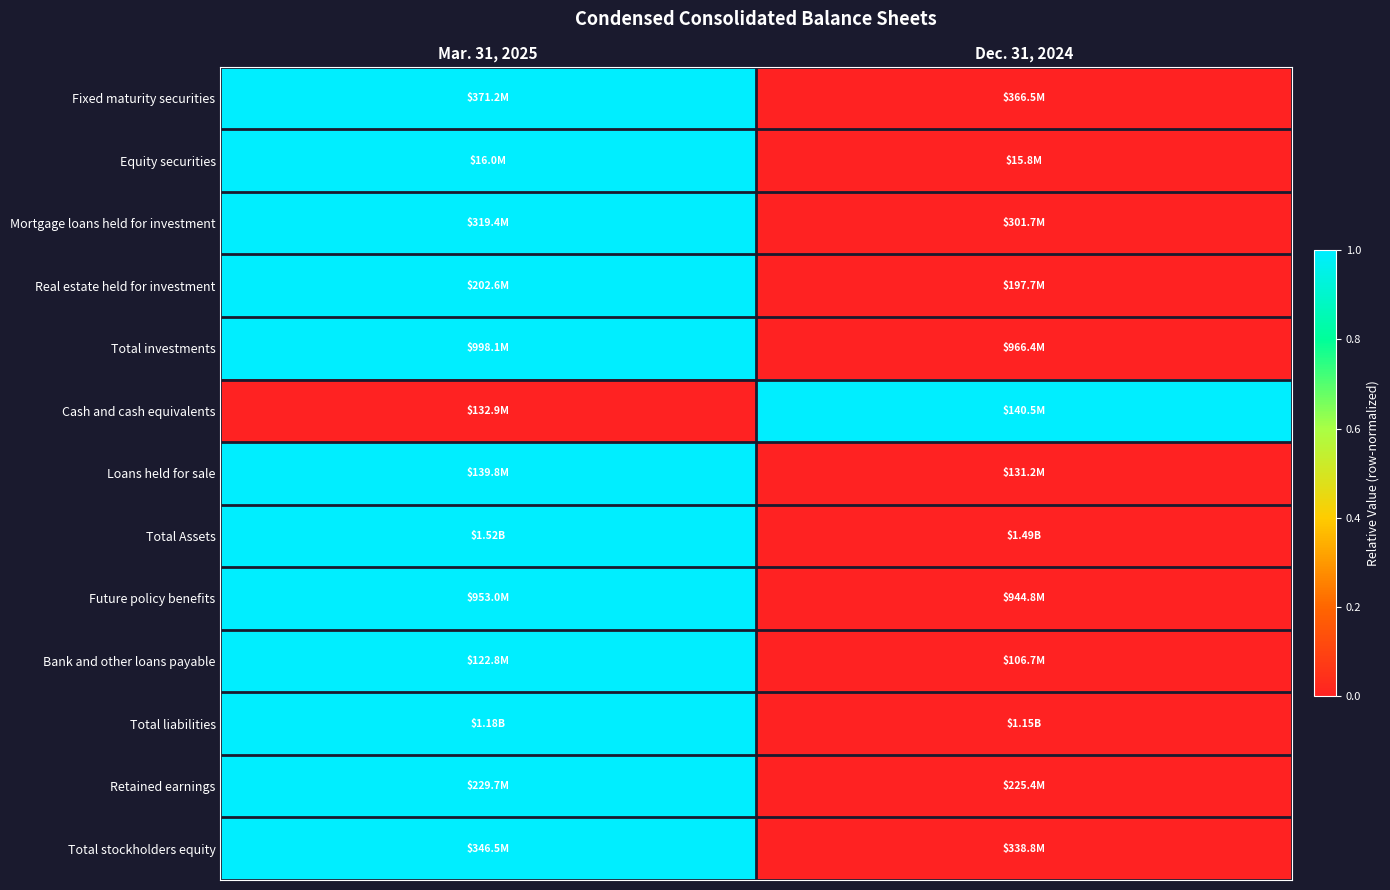

At how many categories does at least one series exceed 0?

2